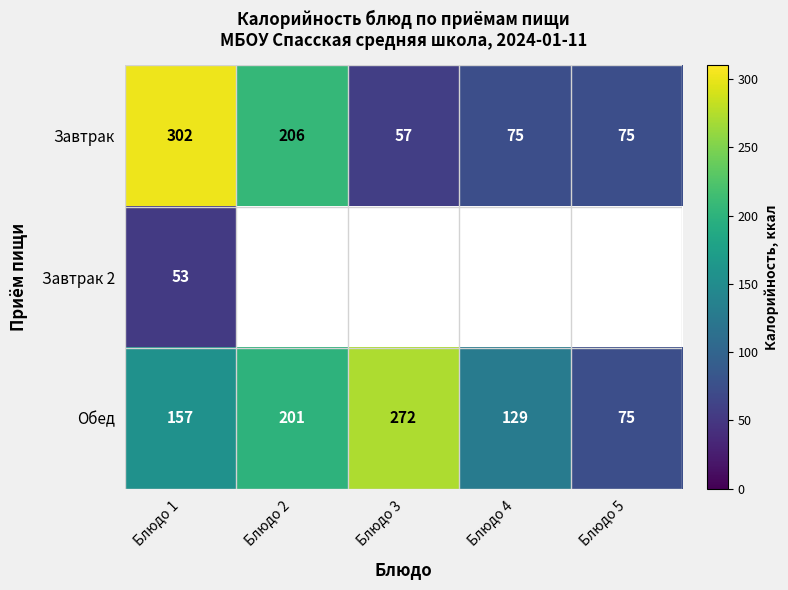

What is the lowest value of the Обед series?

75